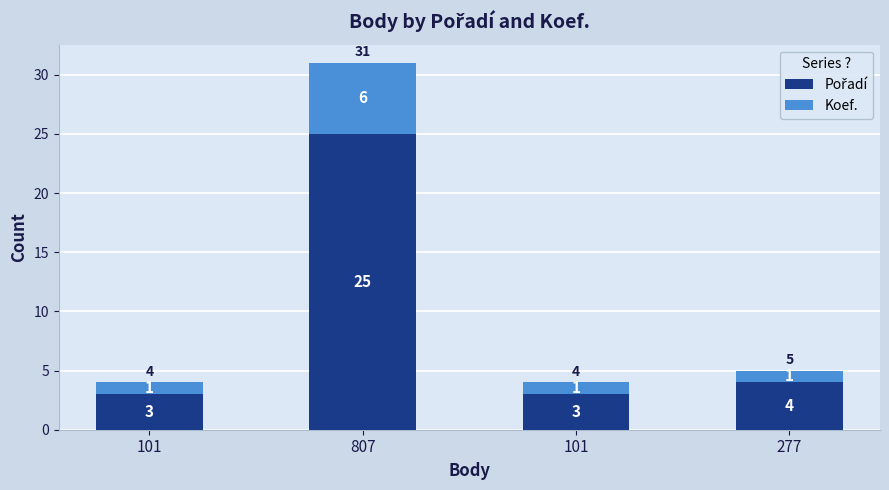

Where is Koef. nearest to the value 3?

101